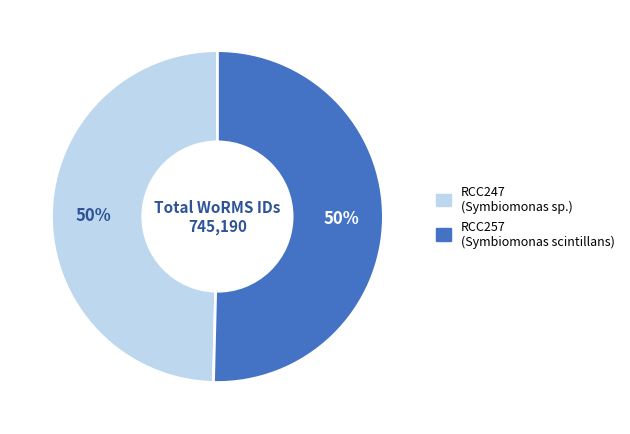

To the nearest percent, what is the average slice percentage?

50%